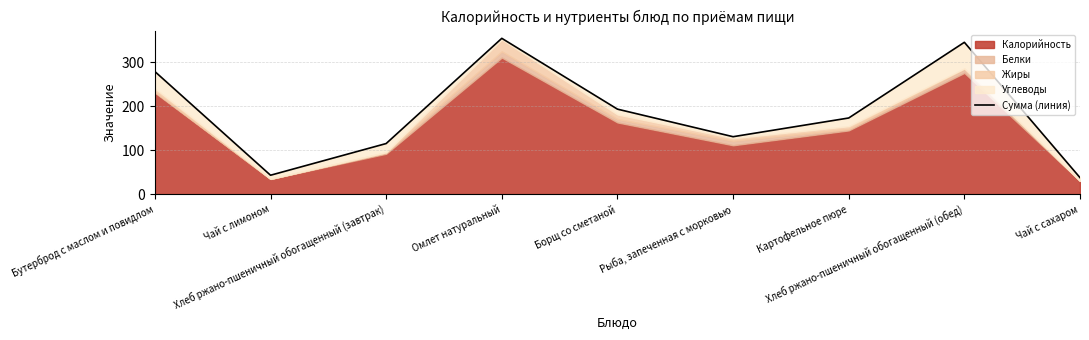

How many data points are less than 172?

4